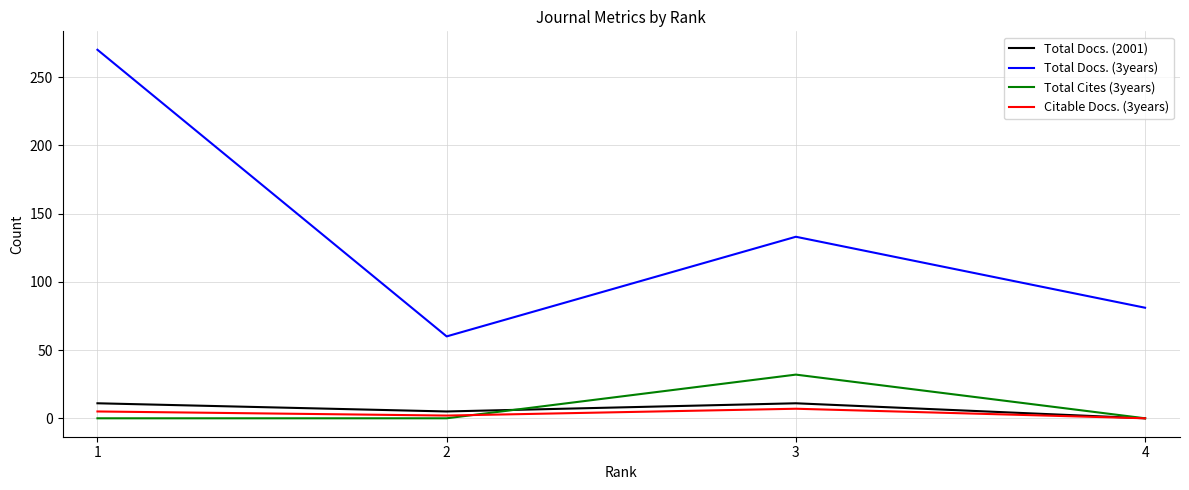

How many values in Total Docs. (2001) are above zero?

3